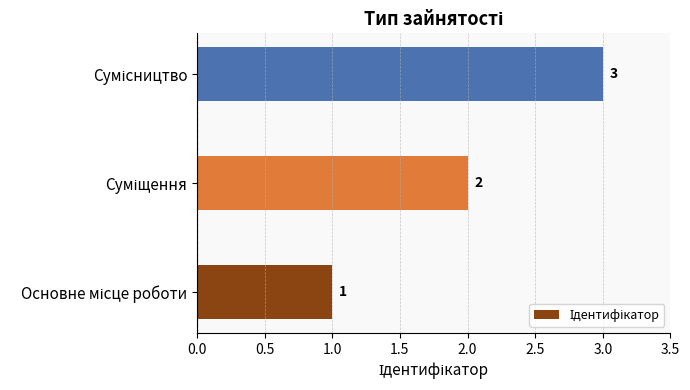

What is the maximum value shown in the chart?

3